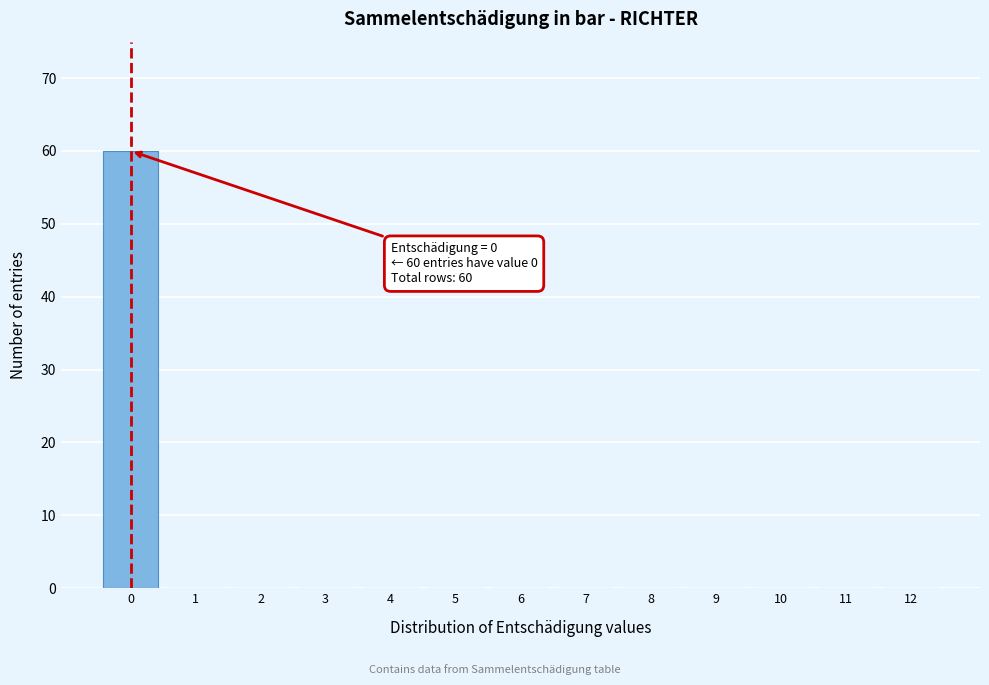

Over which range of the x-axis is the bar tallest?

-0.5 to 0.5